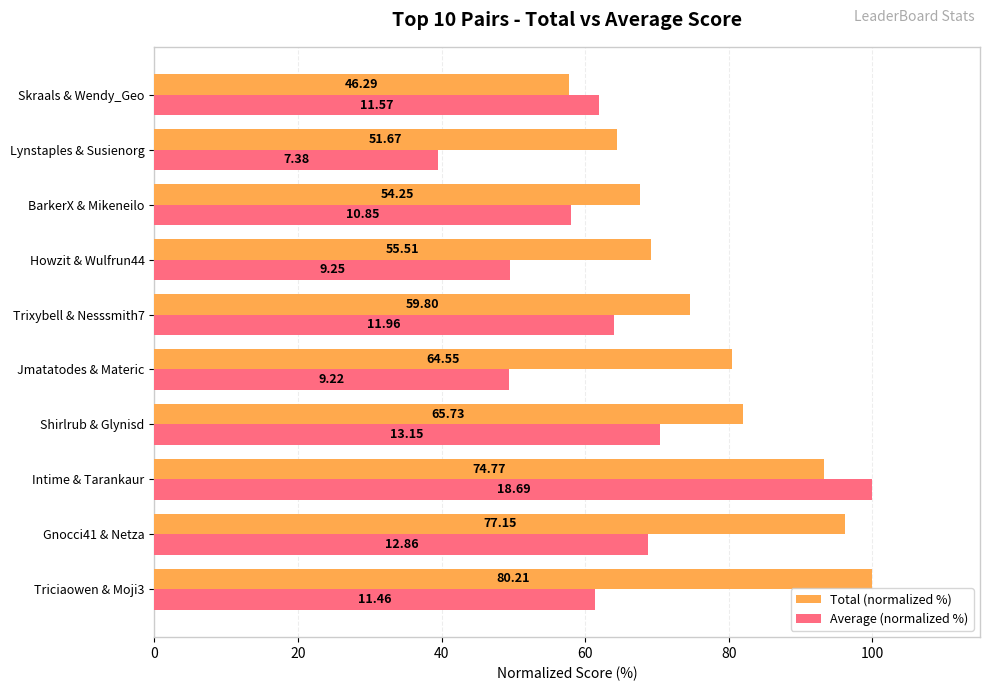

What are all the series names shown in the legend?

Total (normalized %), Average (normalized %)